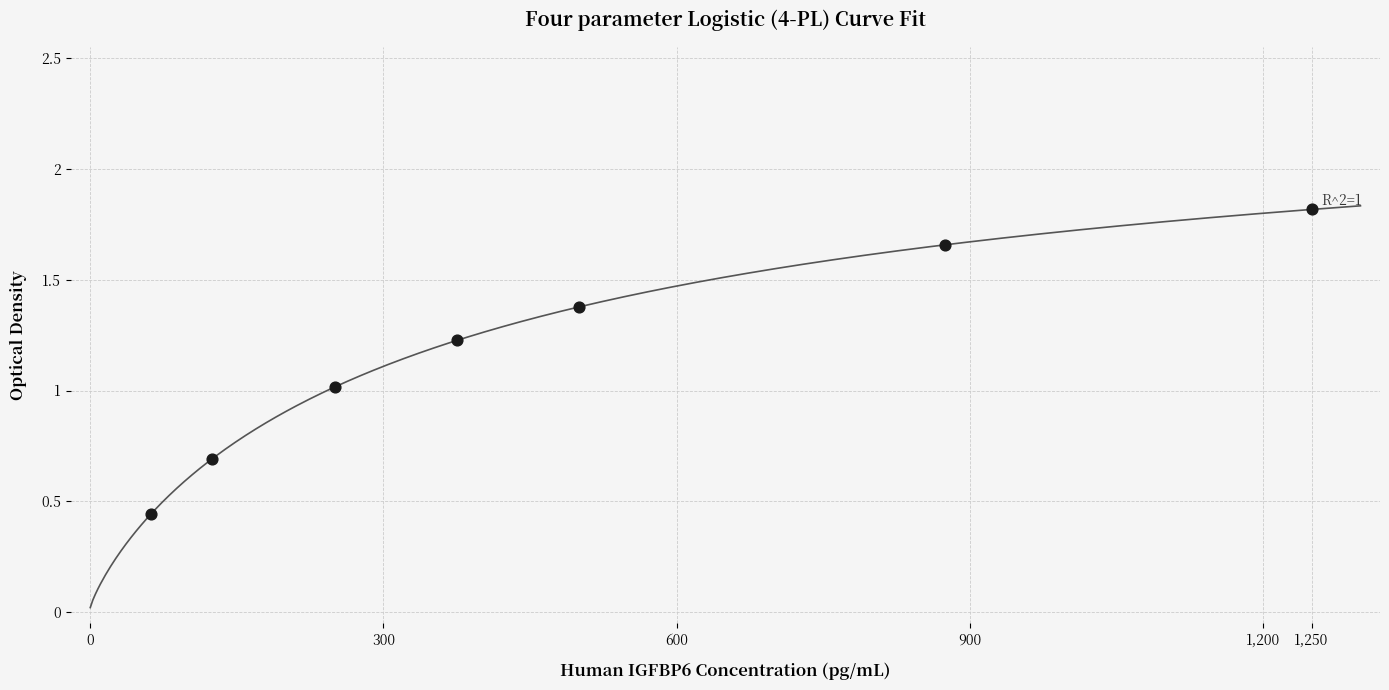

What is the range of X values (max minus min)?

1187.5